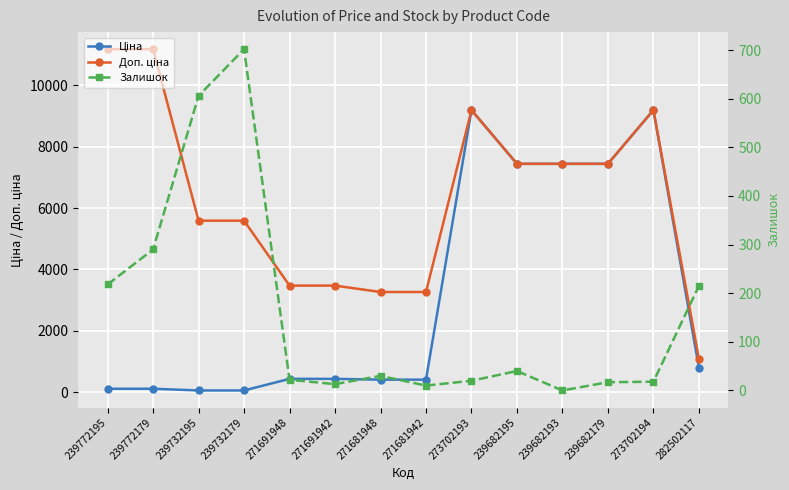

Where is Залишок nearest to the value 351?

239772179